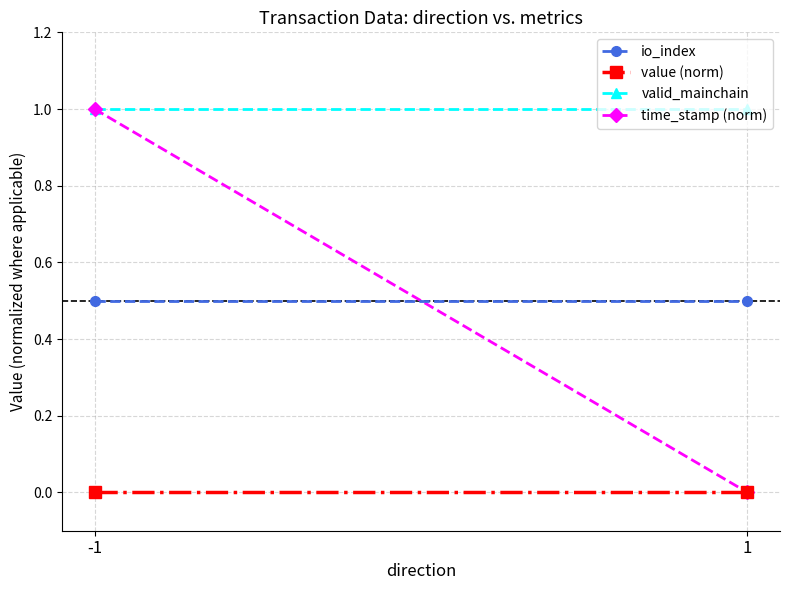

Reading left to right, what are all the values shown in this chart?

io_index: 0.5	0.5
value (norm): 0.0	0.0
valid_mainchain: 1.0	1.0
time_stamp (norm): 1.0	0.0